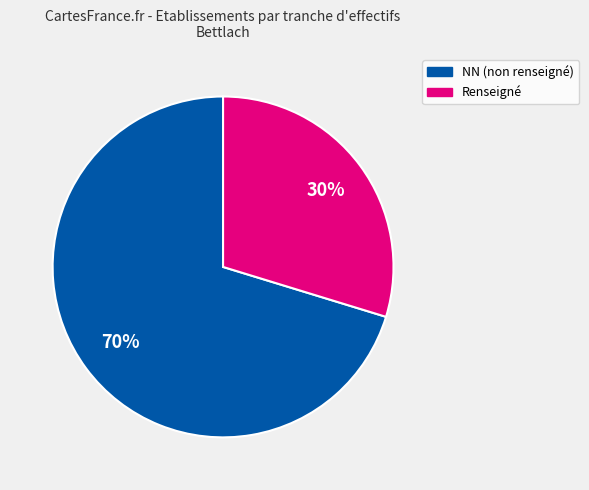

Does any single category account for the majority?

Yes